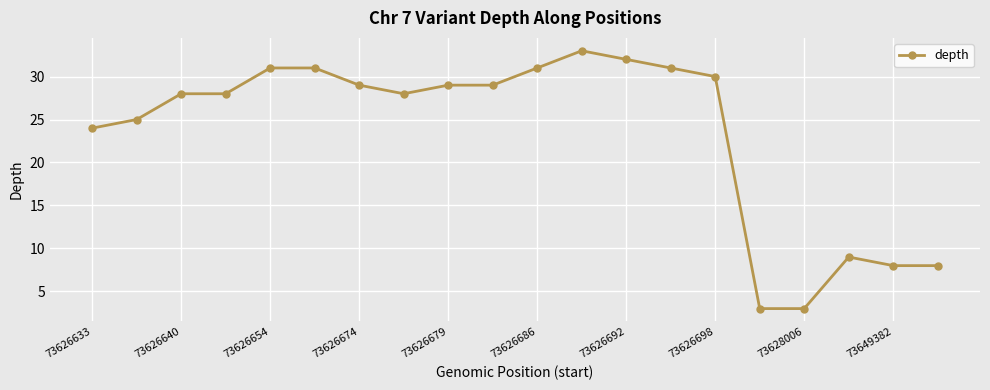

How many data points are less than 29?

10